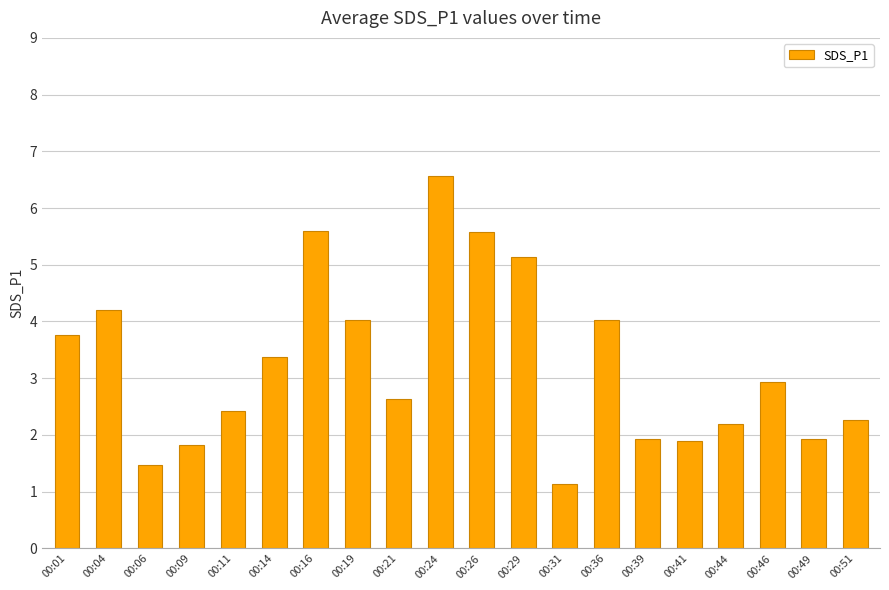

Does the chart contain stacked bars?

No